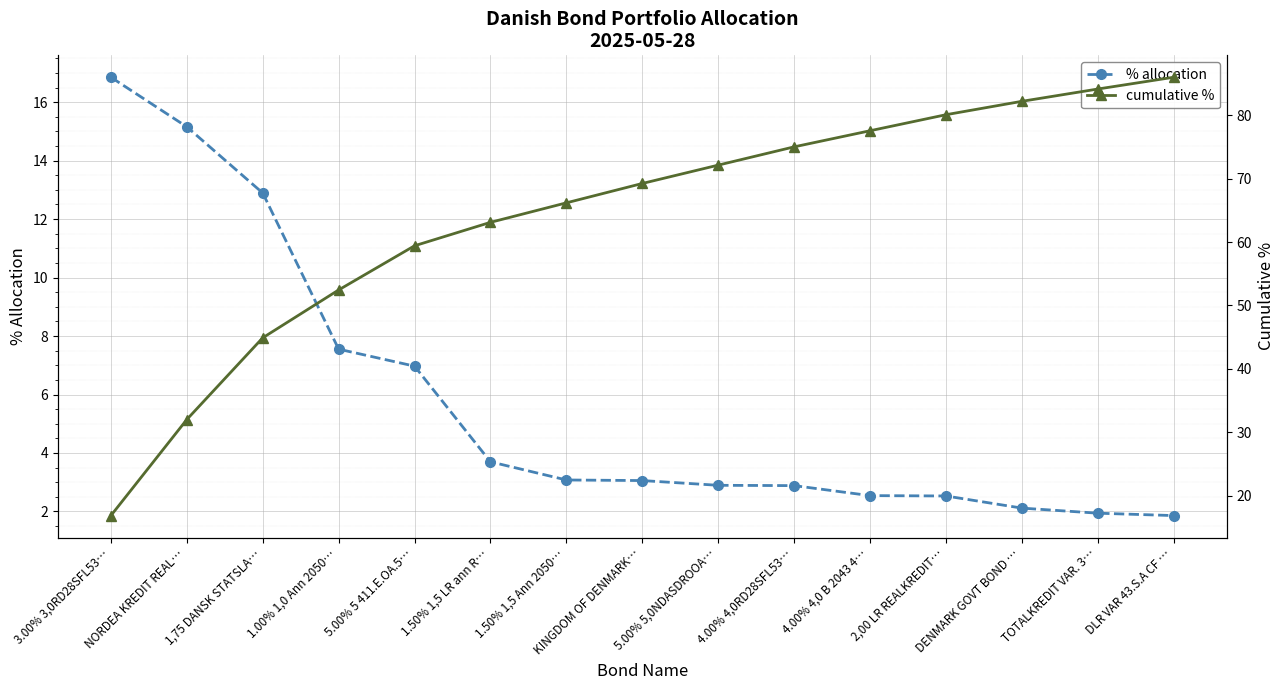

At which category is the sum across all series the highest?

DLR VAR 43.S.A CF …